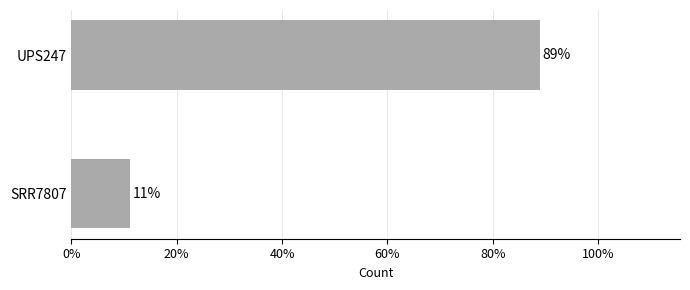

What is the approximate value at SRR7807?

11.1